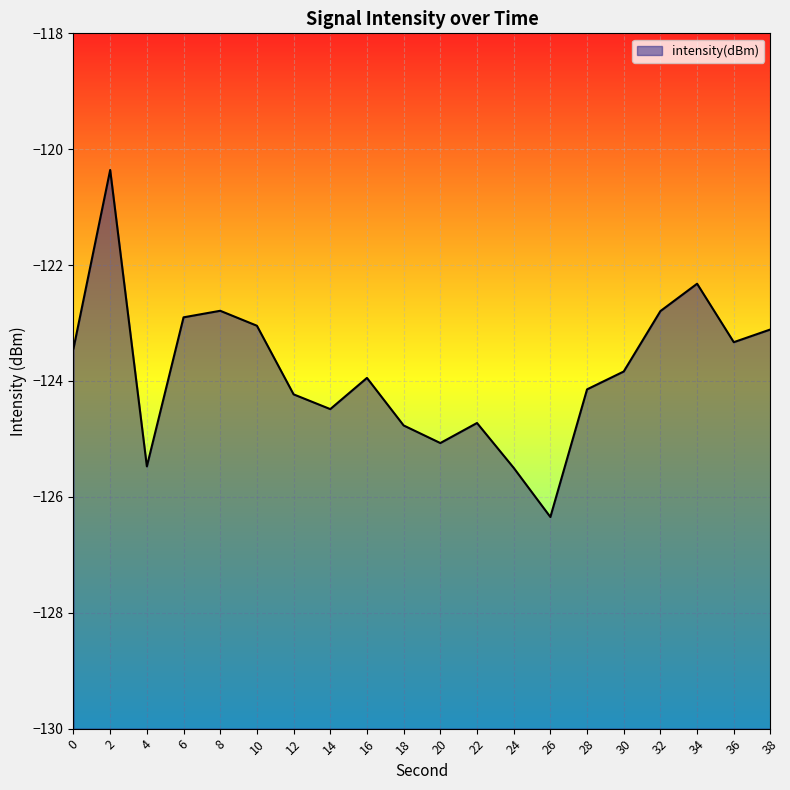

Which label corresponds to the smallest value in the chart?

26